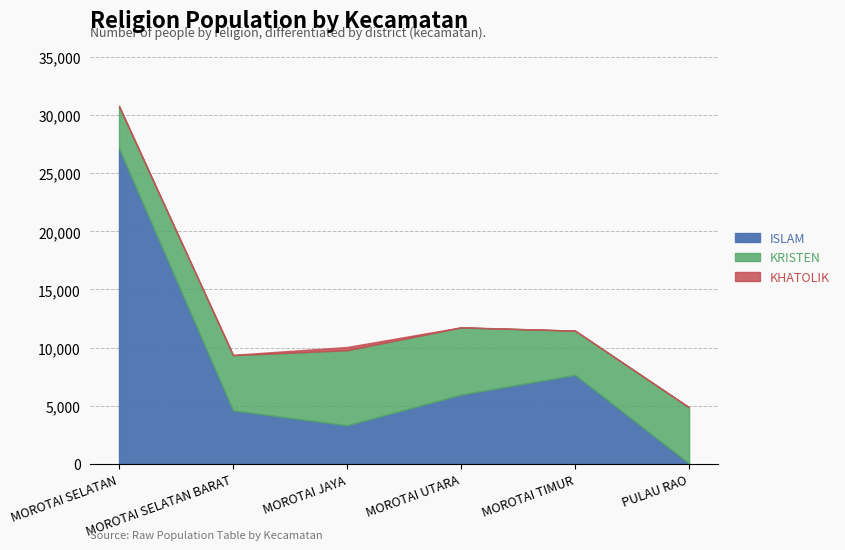

What is the sum of all KHATOLIK values?

385